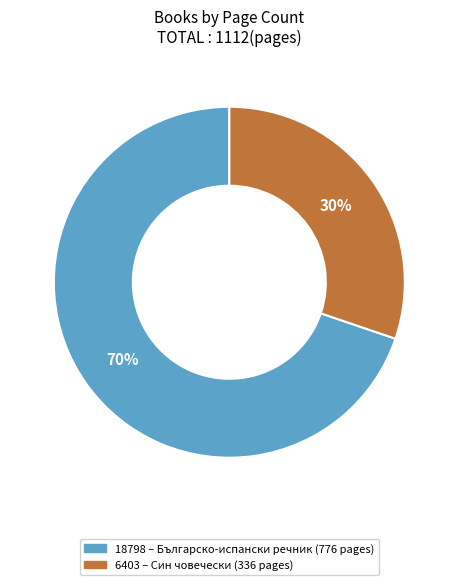

Does 18798 account for over 50% of the chart?

Yes